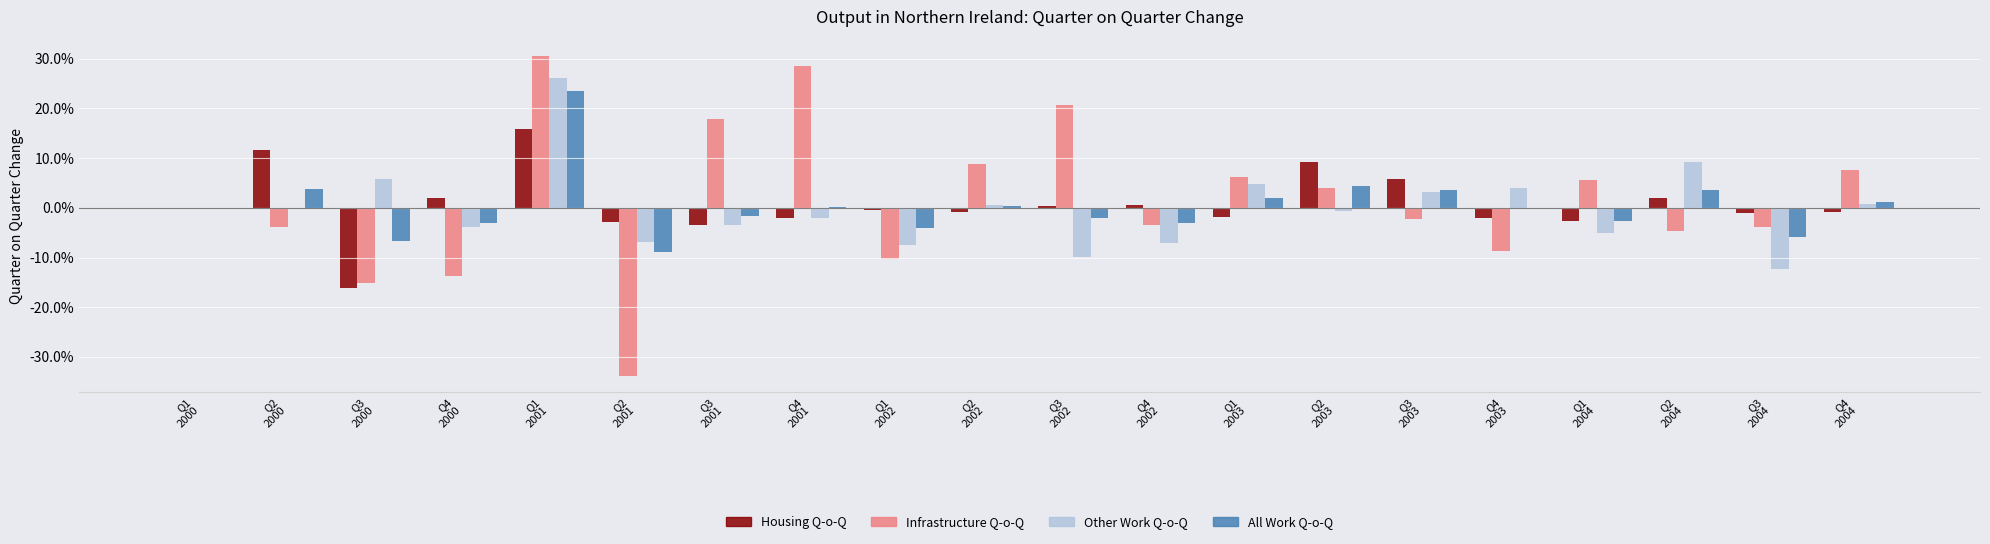

Between Q4
2002 and Q1
2001, which is larger?

Q1
2001